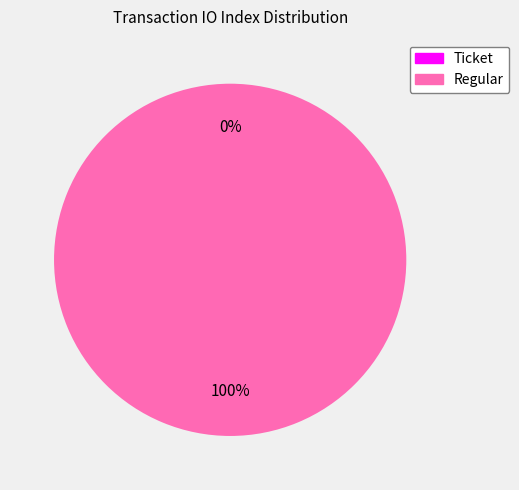

Rank the categories by value from highest to lowest.

Regular (index 24), Ticket (index 0)